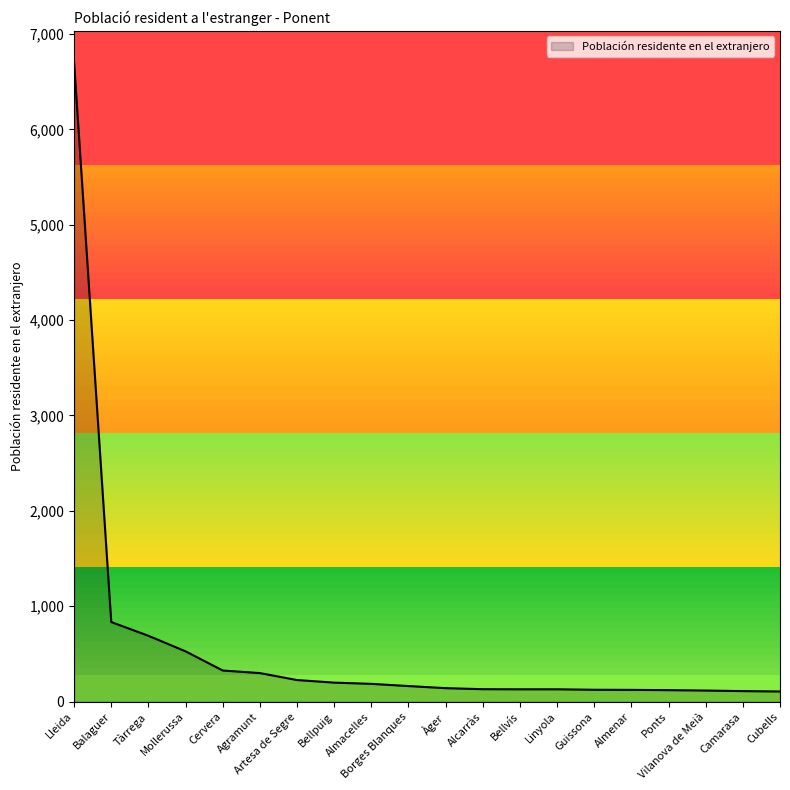

What is the greatest value displayed?

6698